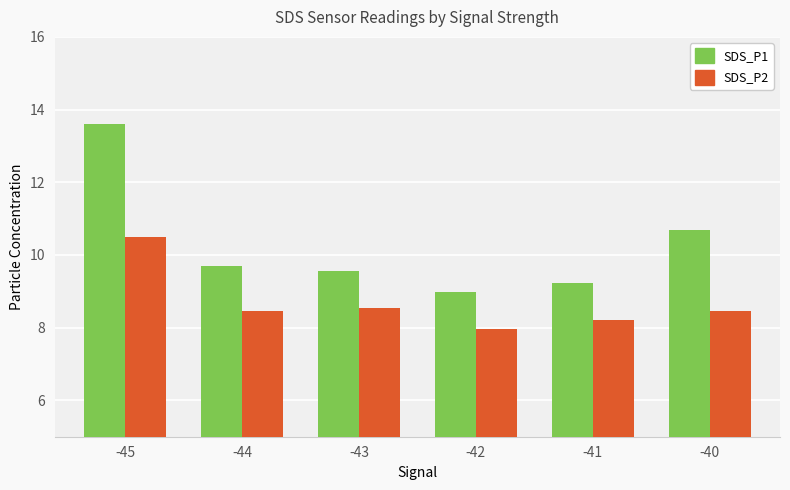

Which label corresponds to the largest value in the chart?

-45